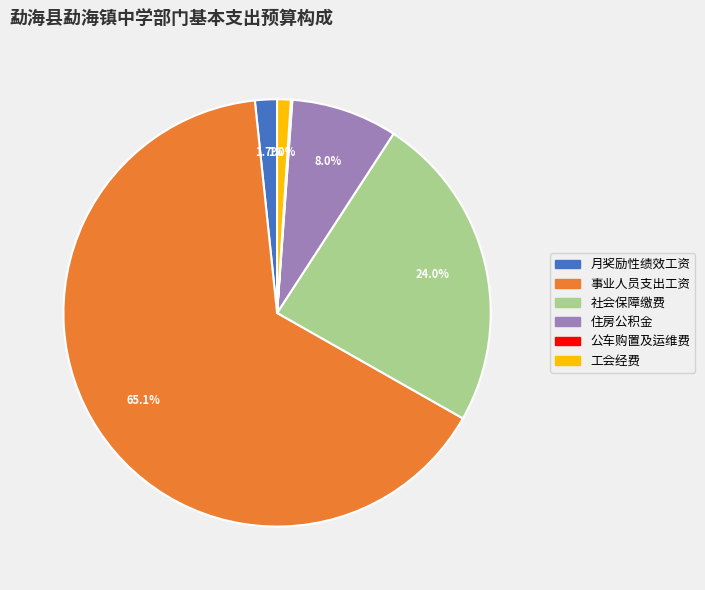

What is the largest slice in the pie chart?

事业人员支出工资